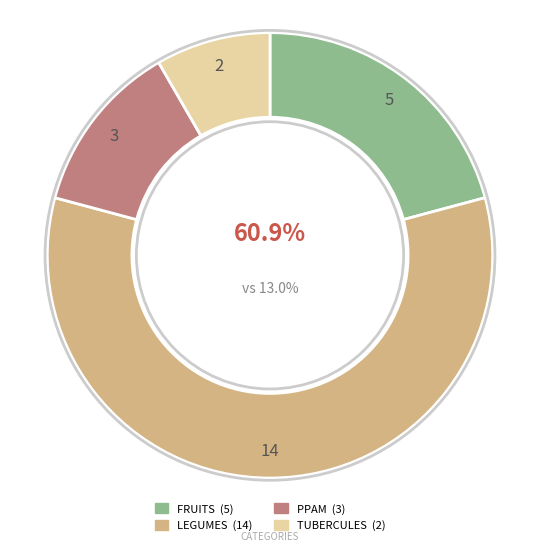

How many segments does this pie chart have?

4